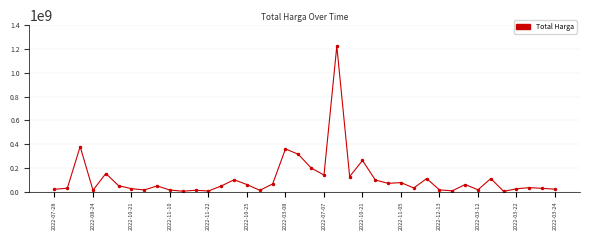

What is the greatest value displayed?

1224682000